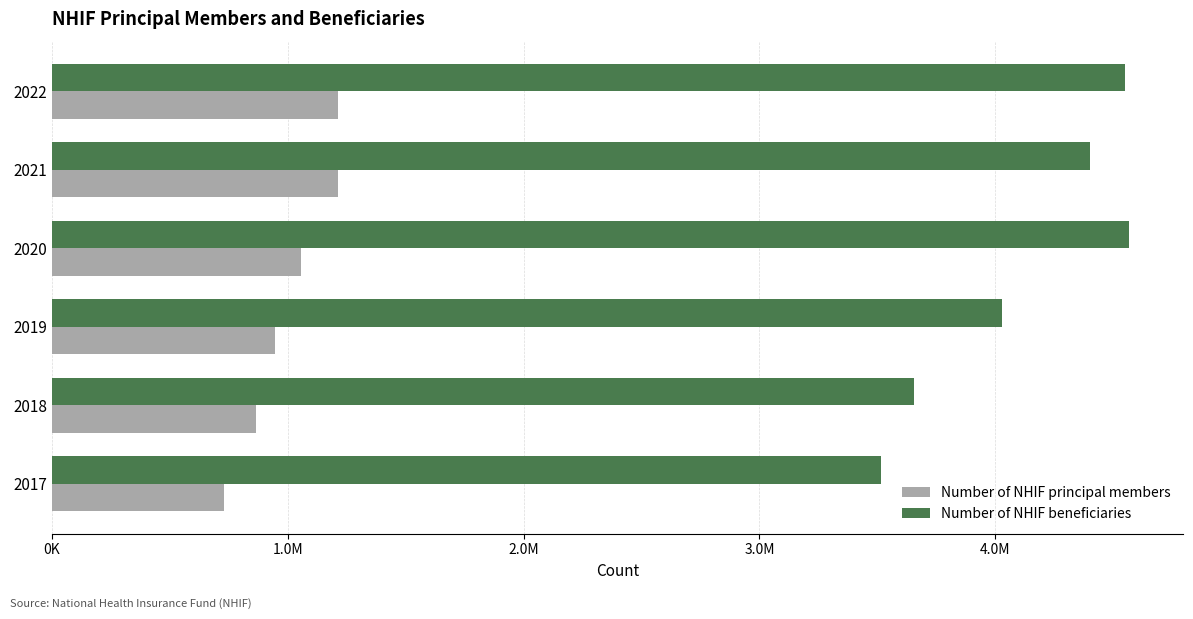

Which series has the largest total across all categories?

Number of NHIF beneficiaries